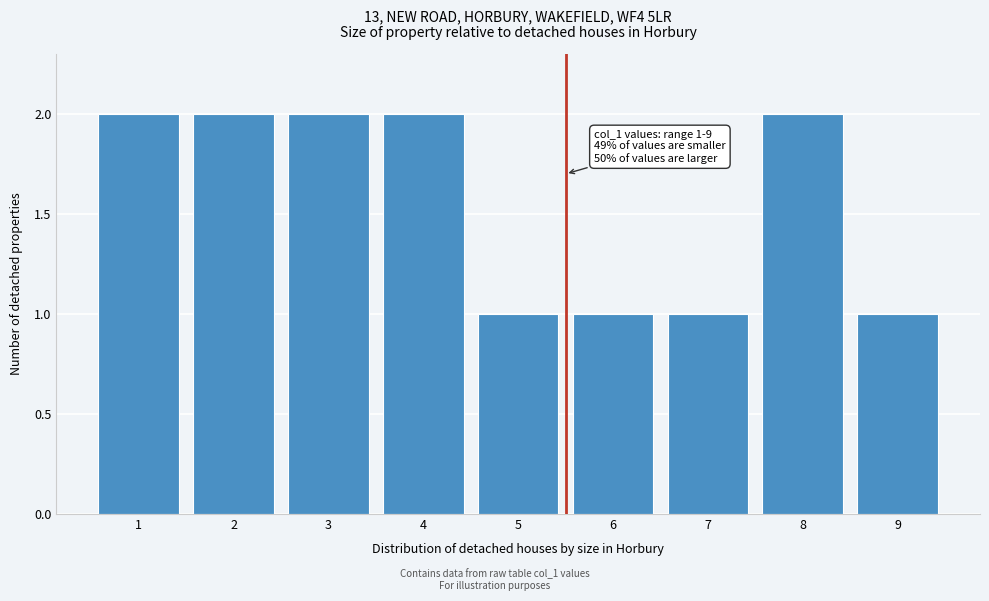

Reading left to right, what are all the values shown in this chart?

2	2	2	2	1	1	1	2	1